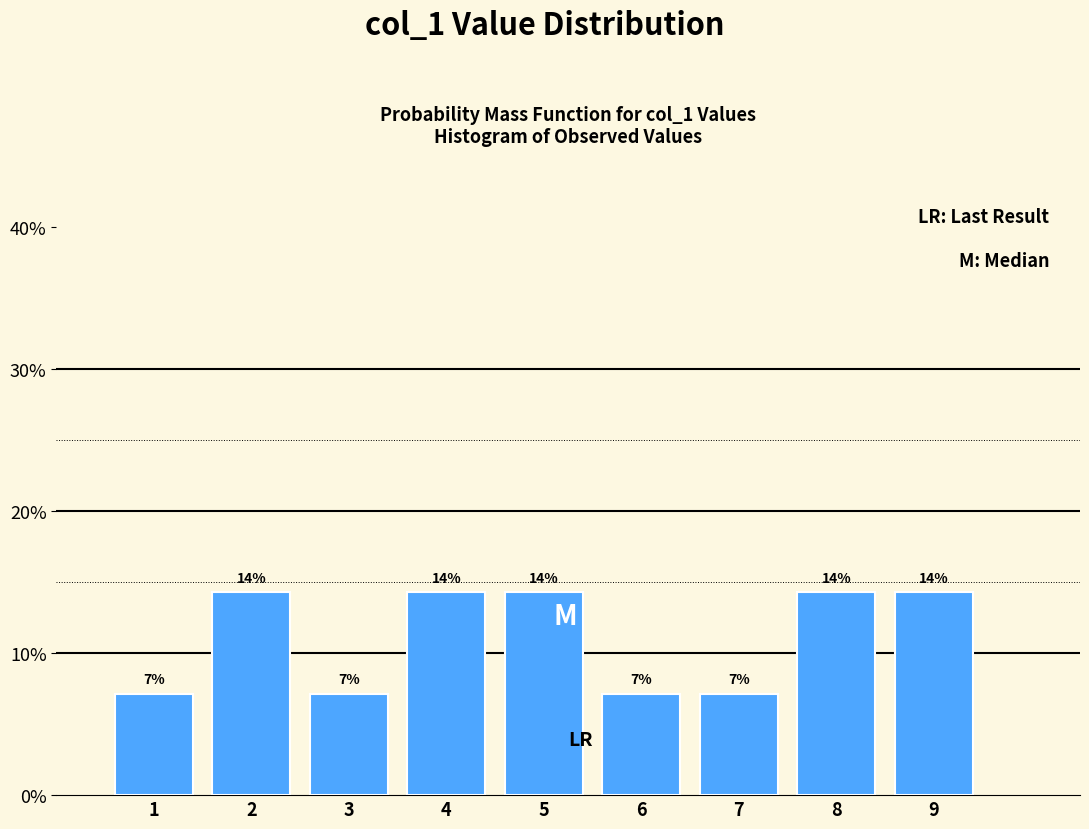

Does the chart contain any negative values?

No